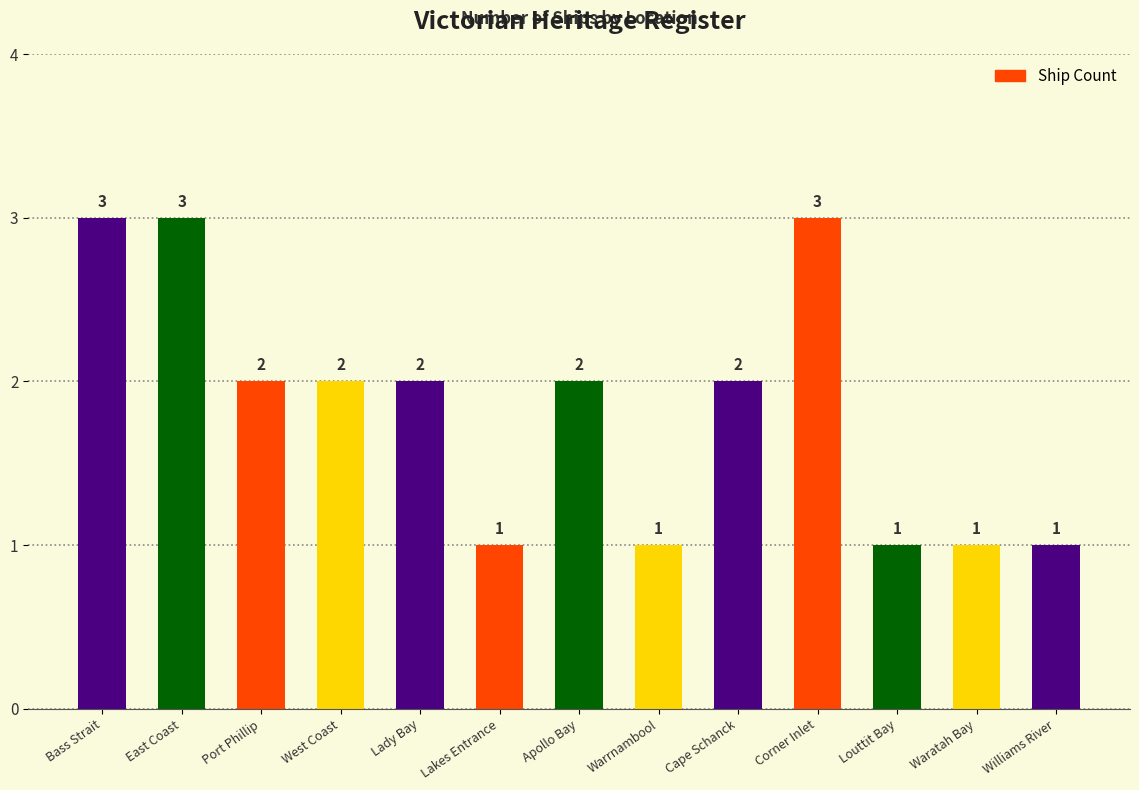

Is it true that the value at Lakes Entrance is 0?

False